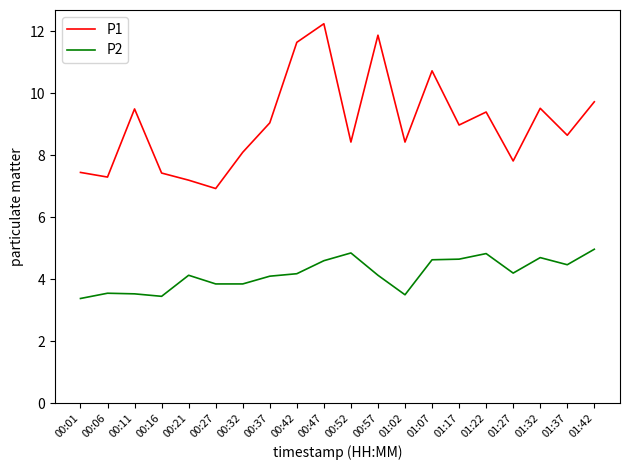

What is the spread (max minus min) of values at 01:37?

4.2